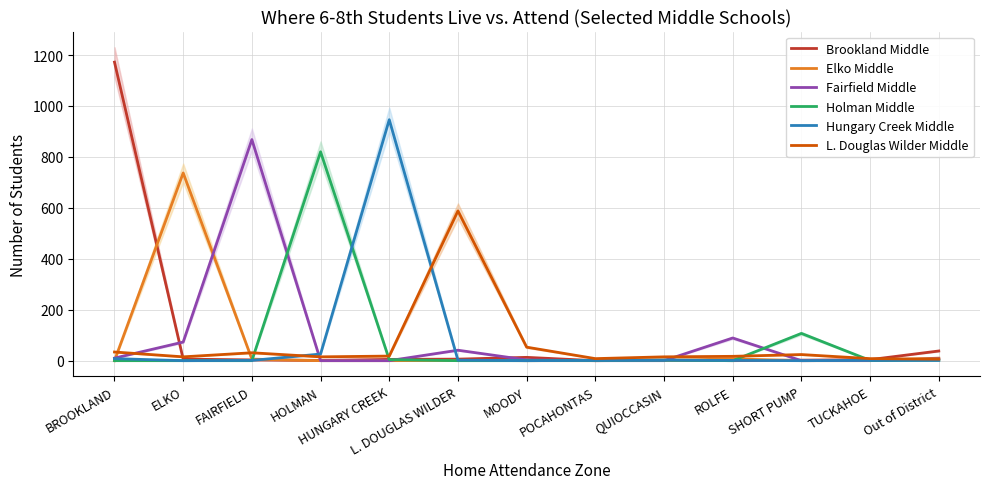

Which series has the largest range (max minus min)?

Brookland Middle